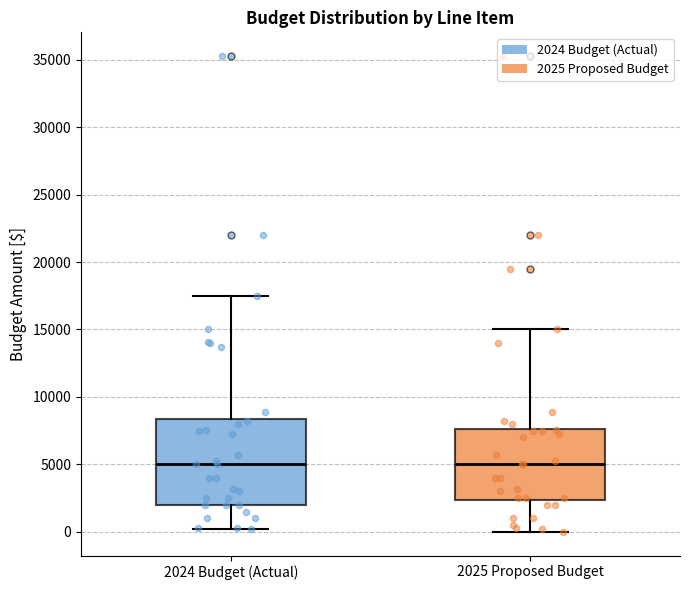

Reading left to right, transcribe this box plot: for each box, give where its median line is, the range the box spans, and where its two whiskers end, as read against the y-axis. The values are not printed on the chart, so give them approximately, as read against the axis.

2024 Budget (Actual): median 5000, box 2000 to 8500, whiskers 0 to 17500
2025 Proposed Budget: median 5000, box 2500 to 7500, whiskers 0 to 15000